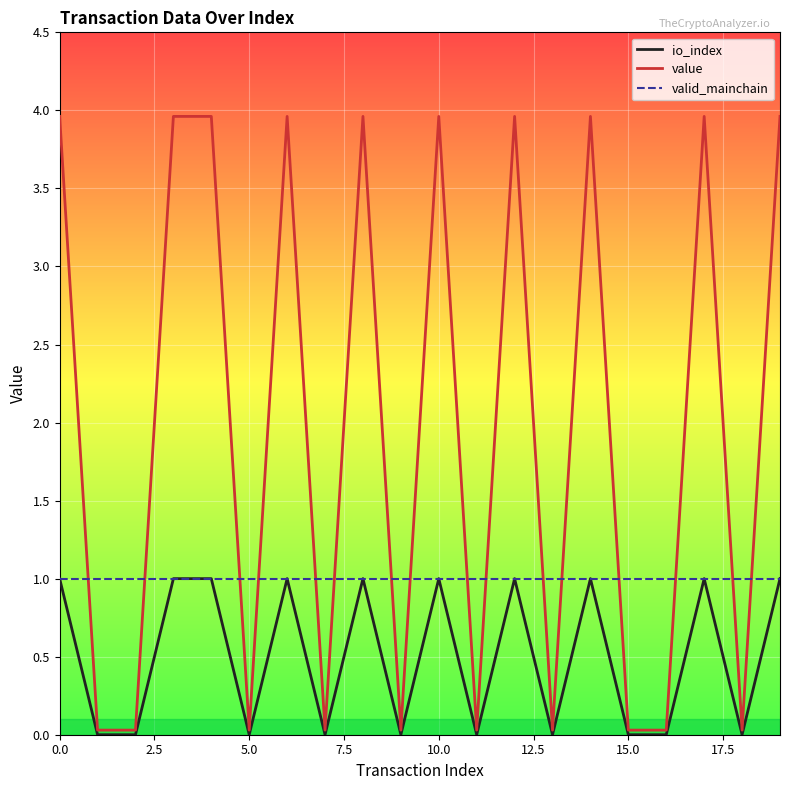

What is the maximum value for valid_mainchain?

1.0